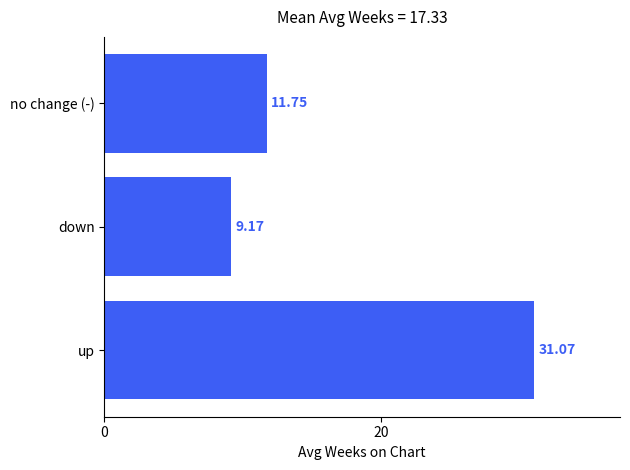

What is the difference between the maximum and second lowest values?

19.3